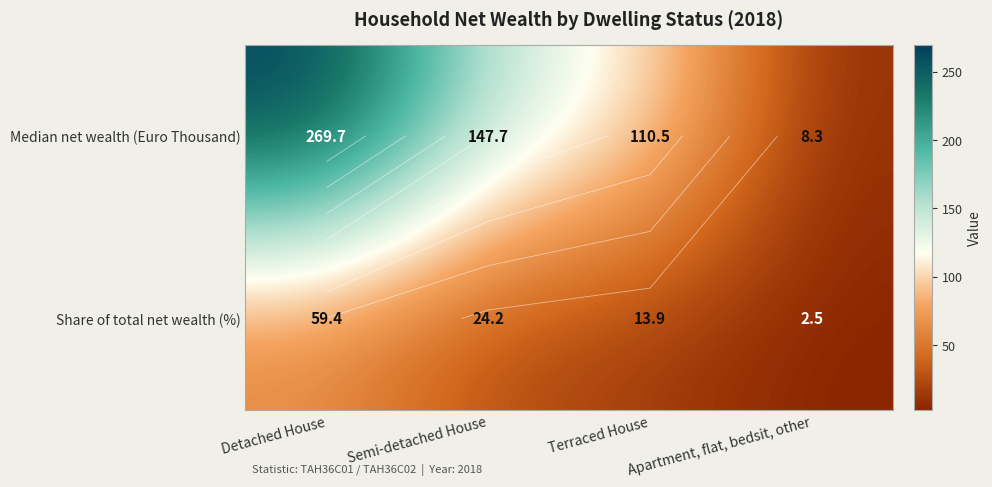

At how many categories does at least one series exceed 174?

1